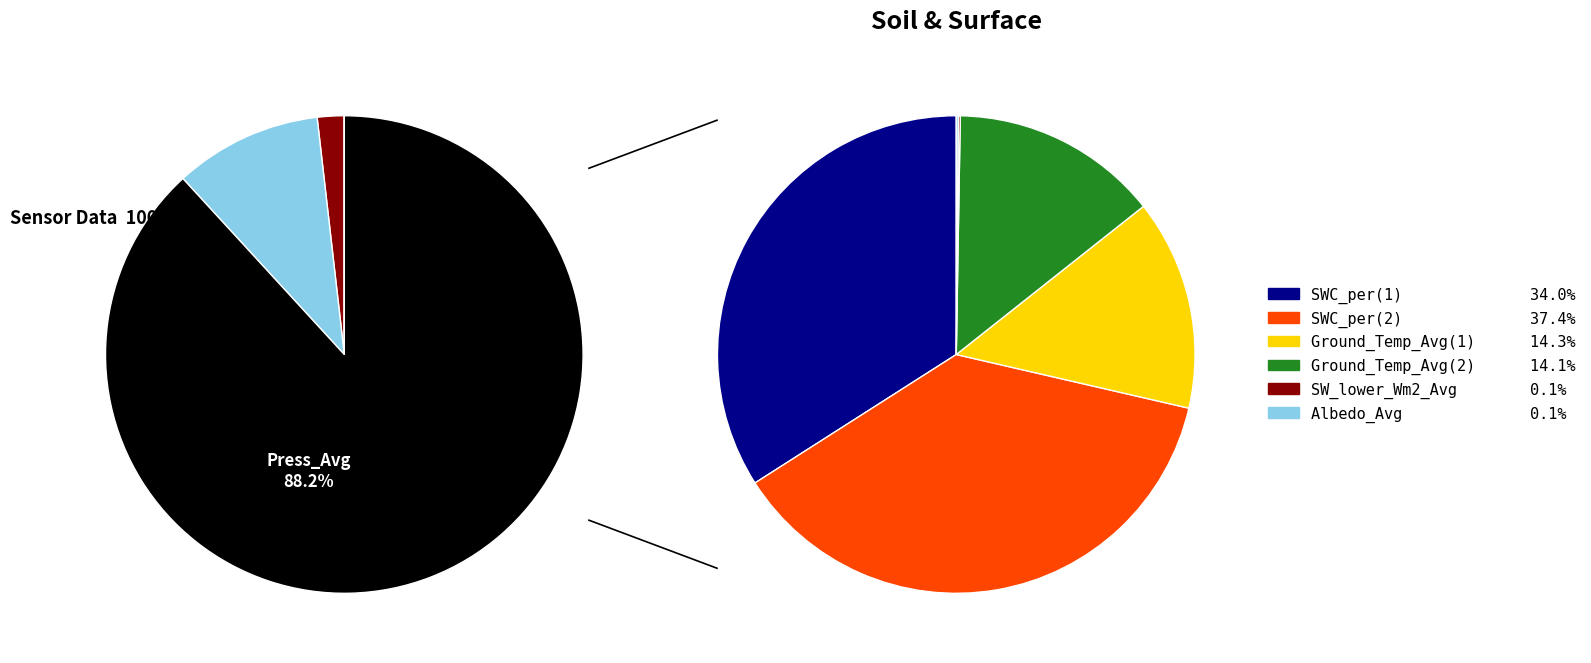

Is it true that 11 is 16% of the pie?

False